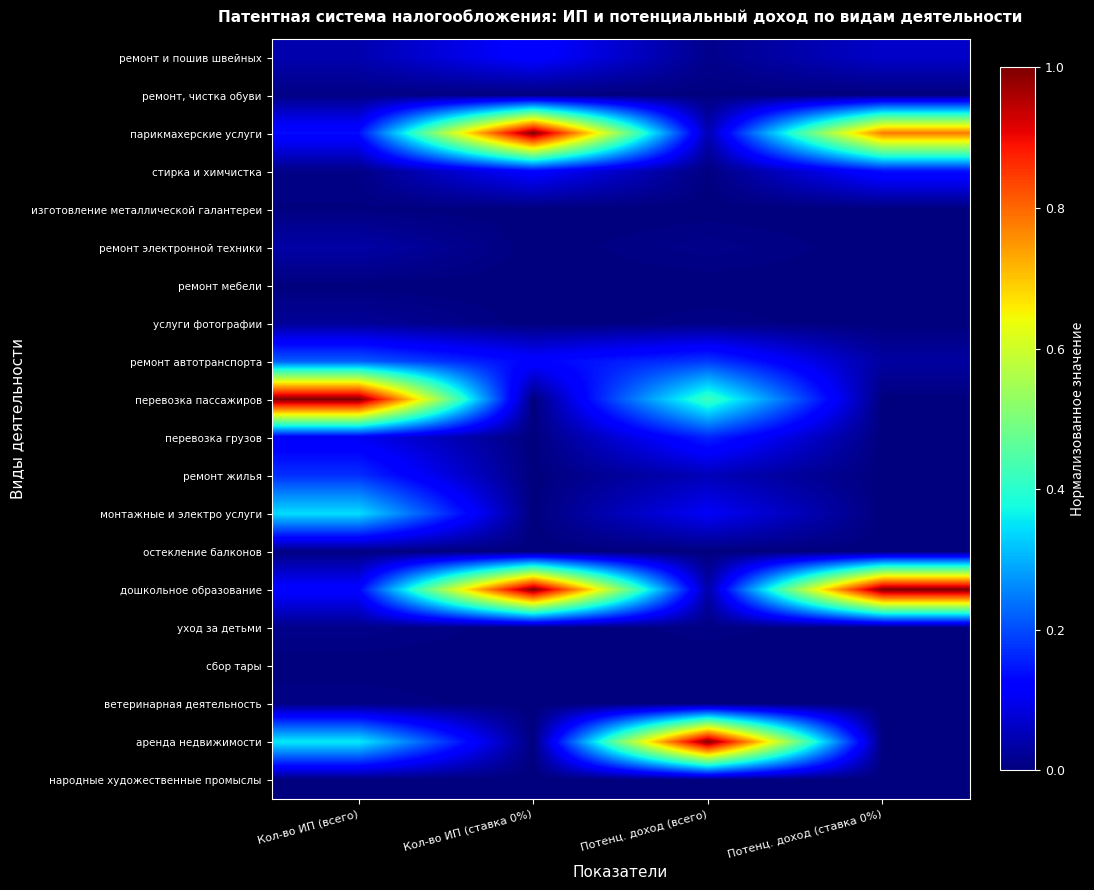

At Кол-во ИП (всего), list the series in order from smallest to largest.

народные художественные промыслы, сбор тары, ремонт мебели, изготовление металлической галантереи, остекление балконов, ремонт, чистка обуви, ветеринарная деятельность, стирка и химчистка, уход за детьми, услуги фотографии, ремонт электронной техники, ремонт и пошив швейных, перевозка грузов, дошкольное образование, парикмахерские услуги, ремонт жилья, ремонт автотранспорта, монтажные и электро услуги, аренда недвижимости, перевозка пассажиров